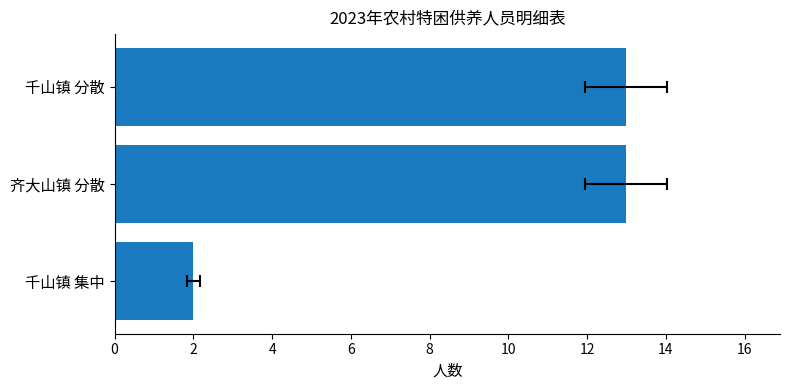

How many series are shown in this chart?

1